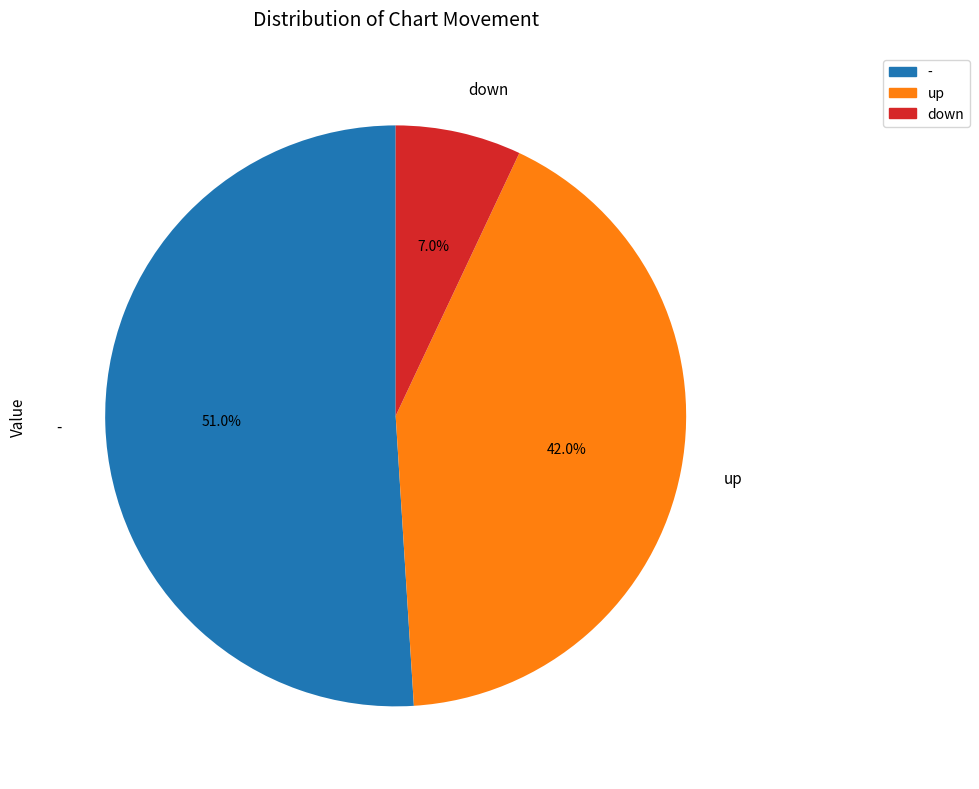

The down slice represents 7% of the pie. True or false?

True